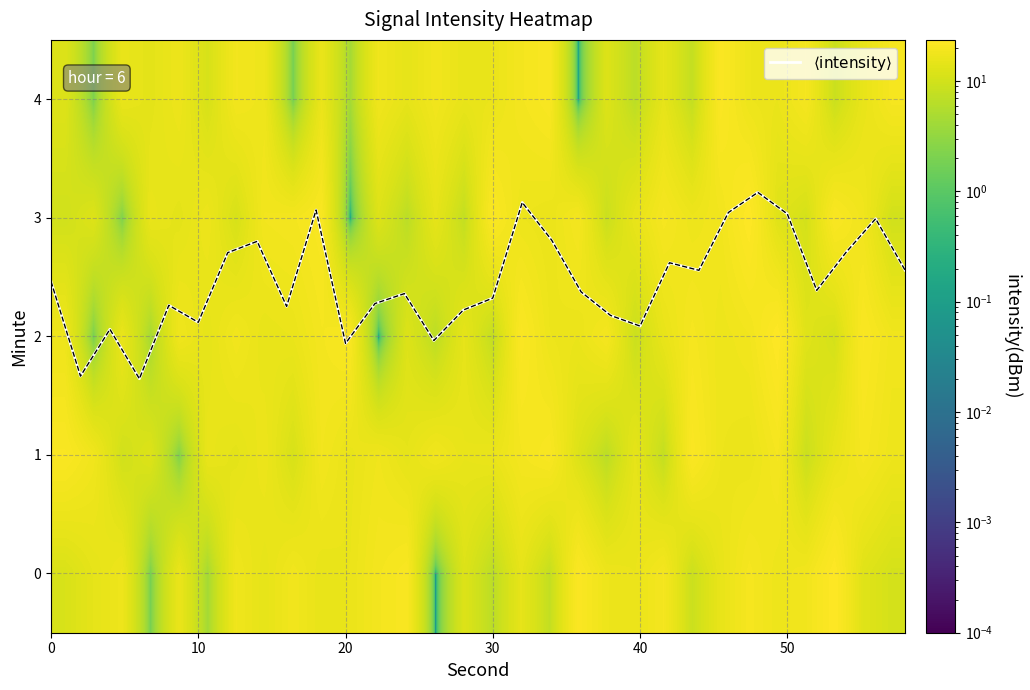

How many data points does each series have?

30